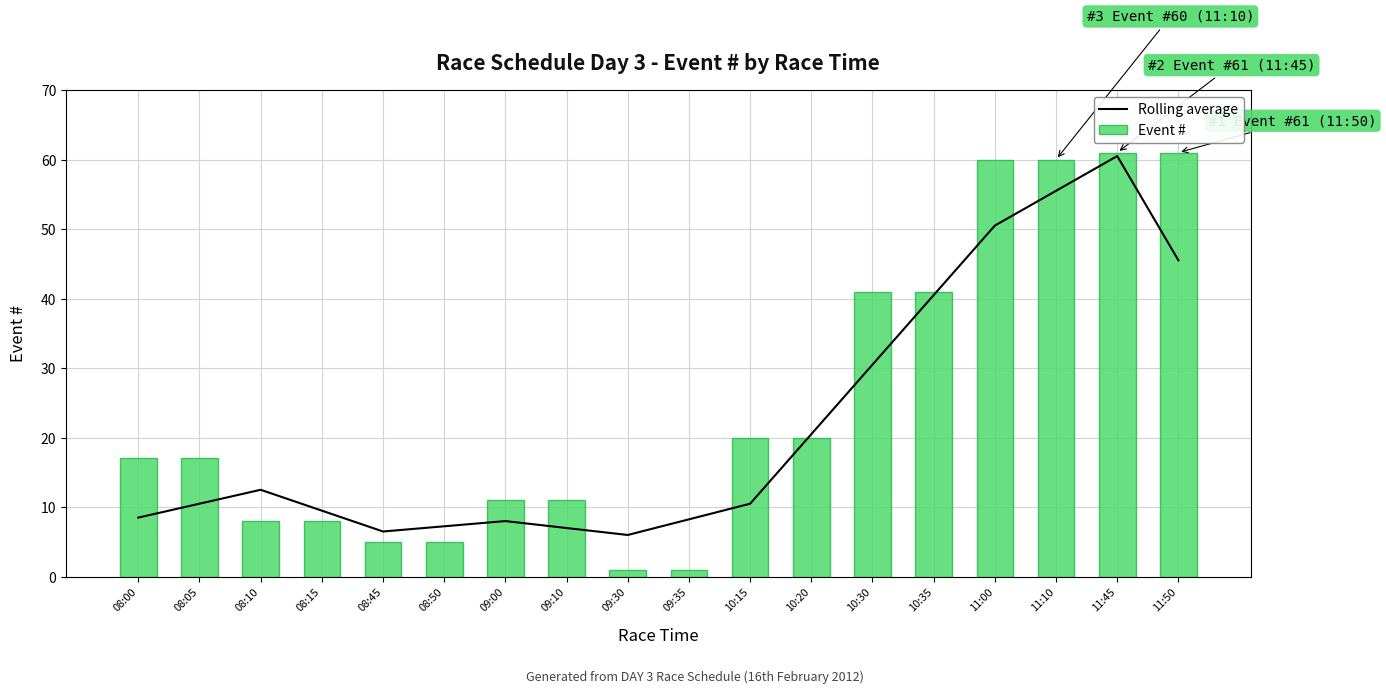

What is the spread (max minus min) of values at 08:00?

8.5